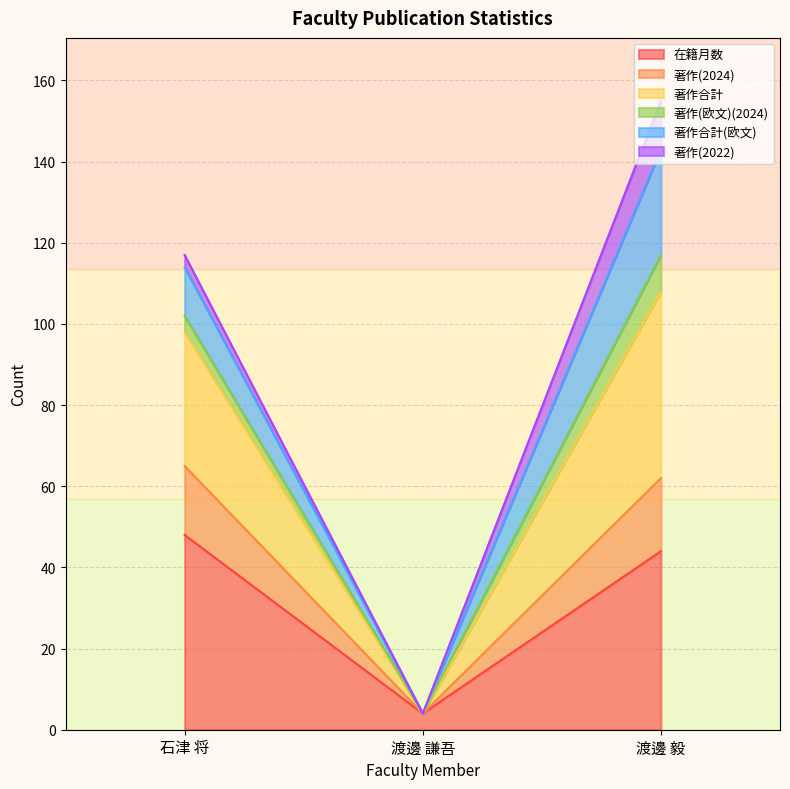

What are all the series names shown in the legend?

在籍月数, 著作(2024), 著作合計, 著作(欧文)(2024), 著作合計(欧文), 著作(2022)